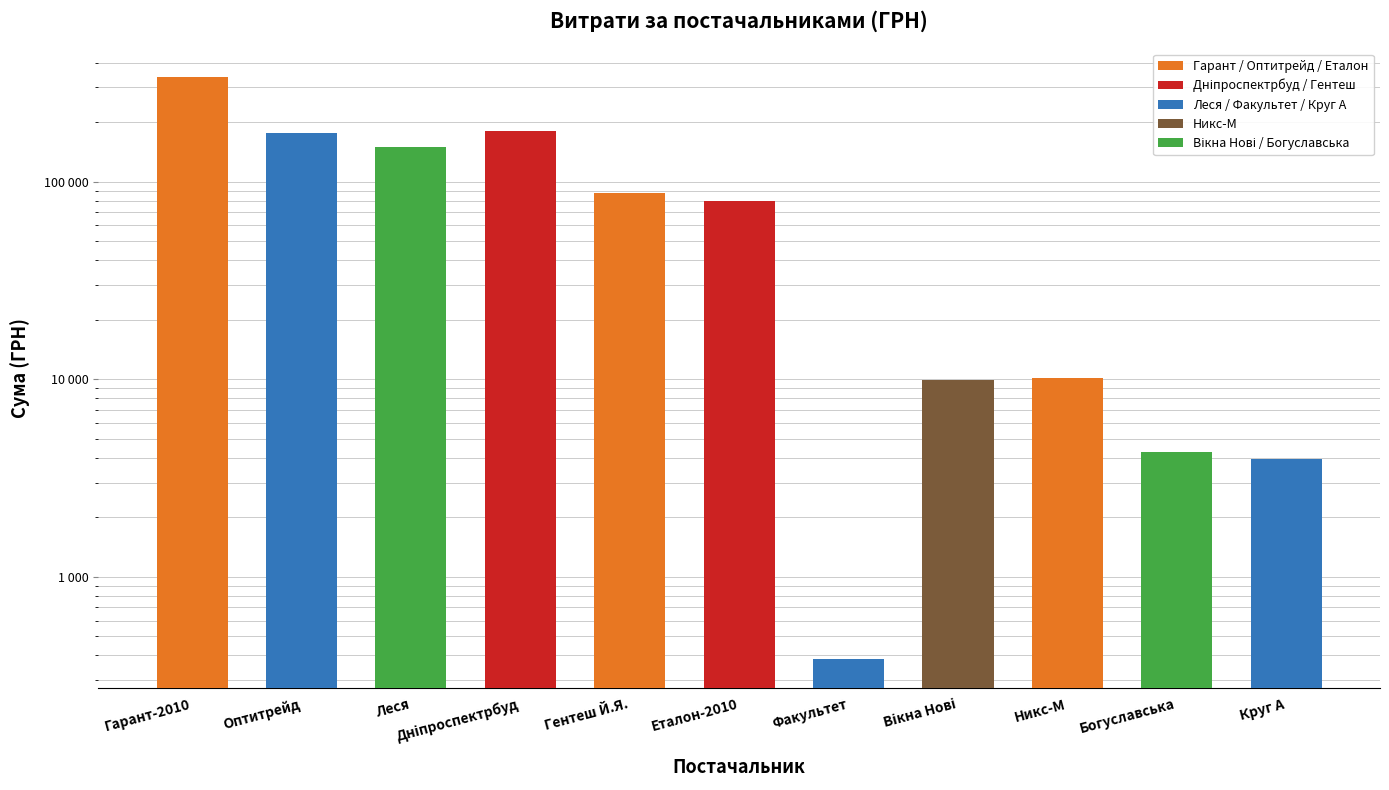

Reading left to right, what are all the values shown in this chart?

Гарант-2010=336662.4	Оптитрейд=175446.4	Леся=149862.5	Дніпроспектрбуд=179989.2	Гентеш Й.Я.=87817.0	Еталон-2010=79778.0	Факультет=385.0	Вікна Нові=9932.0	Никс-М=10161.0	Богуславська=4279.0	Круг А=3954.3